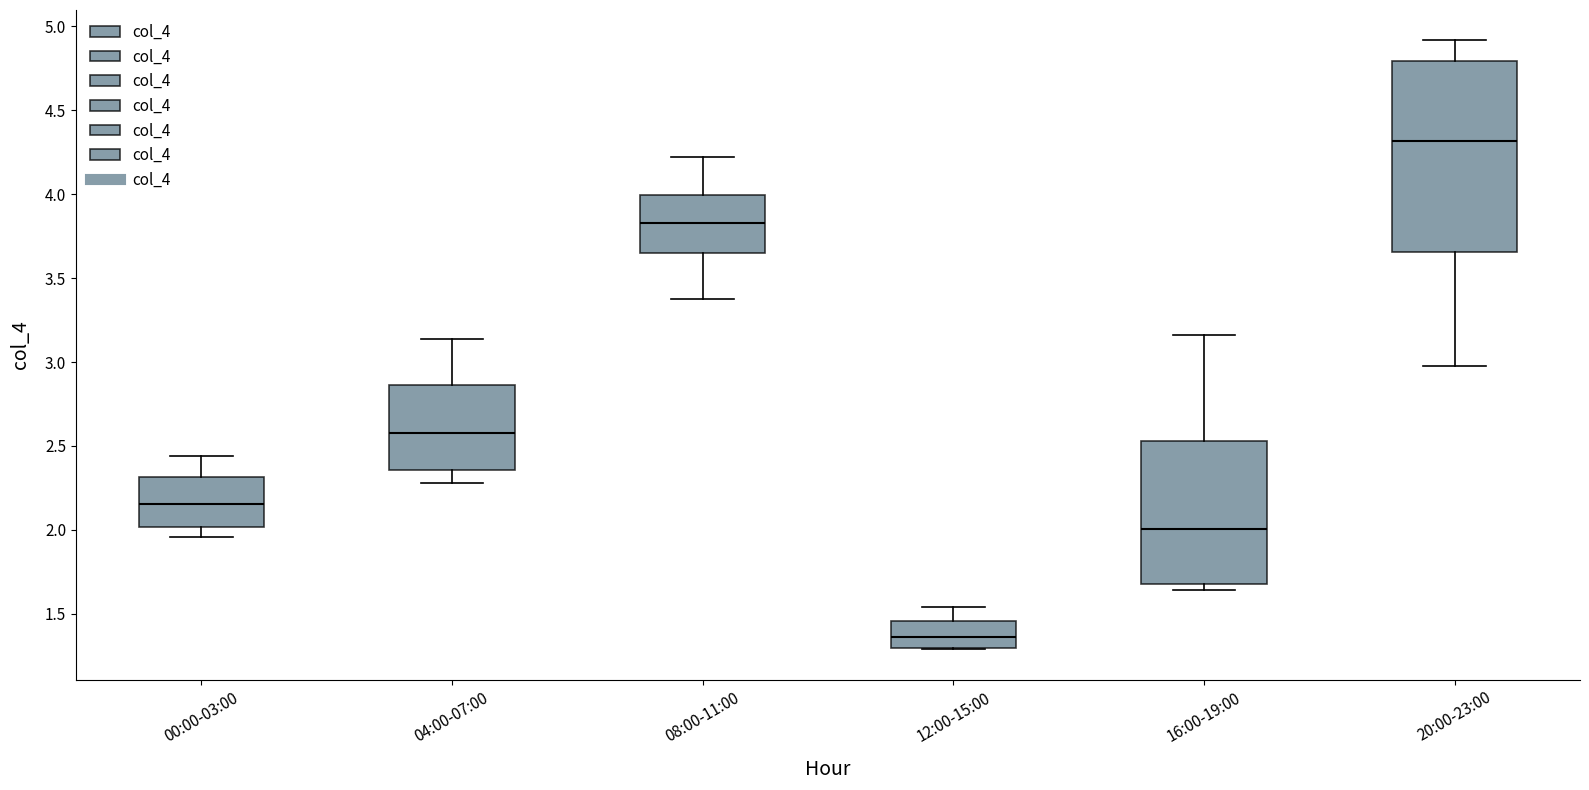

Where is the upper edge of the box for 16:00-19:00 on the y-axis? The values are not printed on the chart, so give them approximately, as read against the axis.

2.55